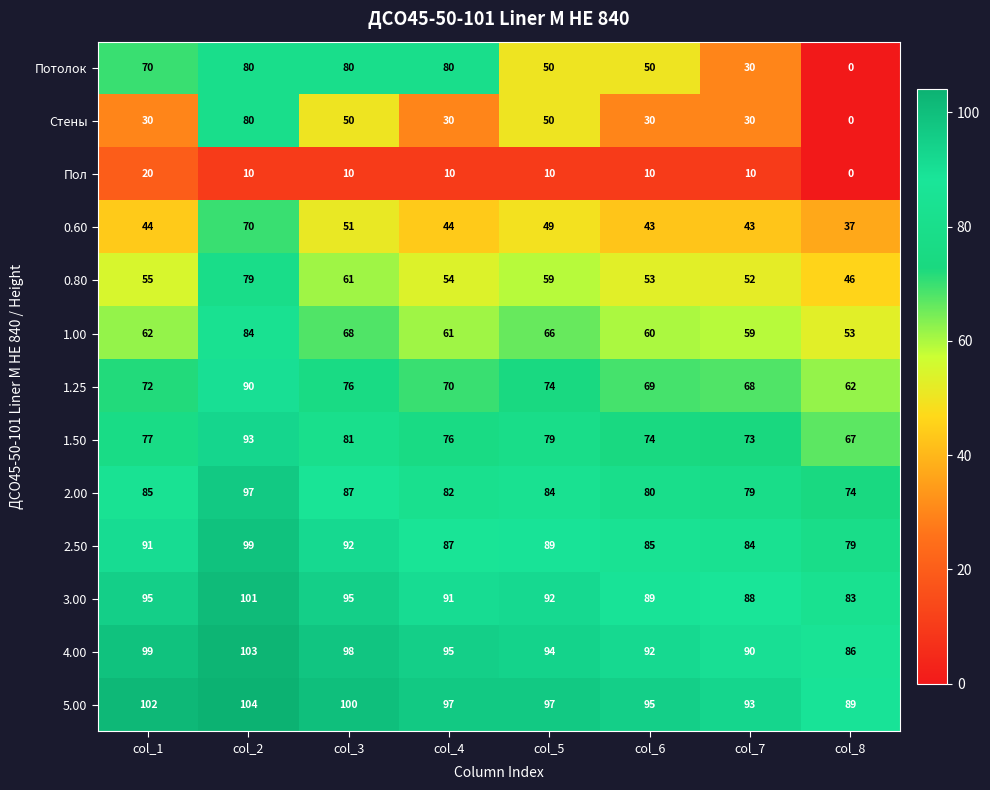

At which category does the chart reach its minimum across all series?

col_8